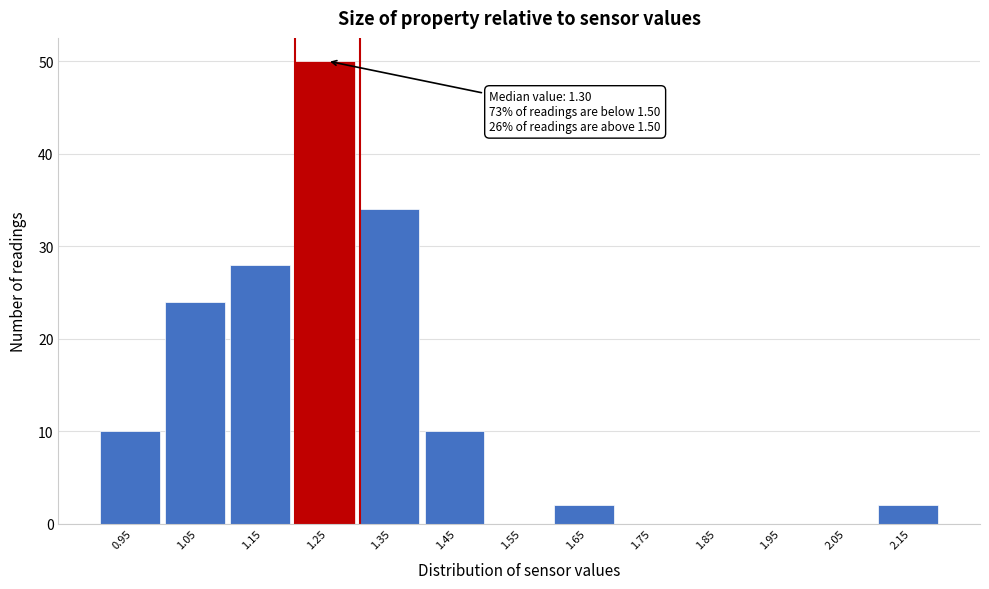

Reading left to right, transcribe all the data shown in this chart.

0.95=10	1.05=24	1.15=28	1.25=50	1.35=34	1.45=10	1.55=0	1.65=2	1.75=0	1.85=0	1.95=0	2.05=0	2.15=2